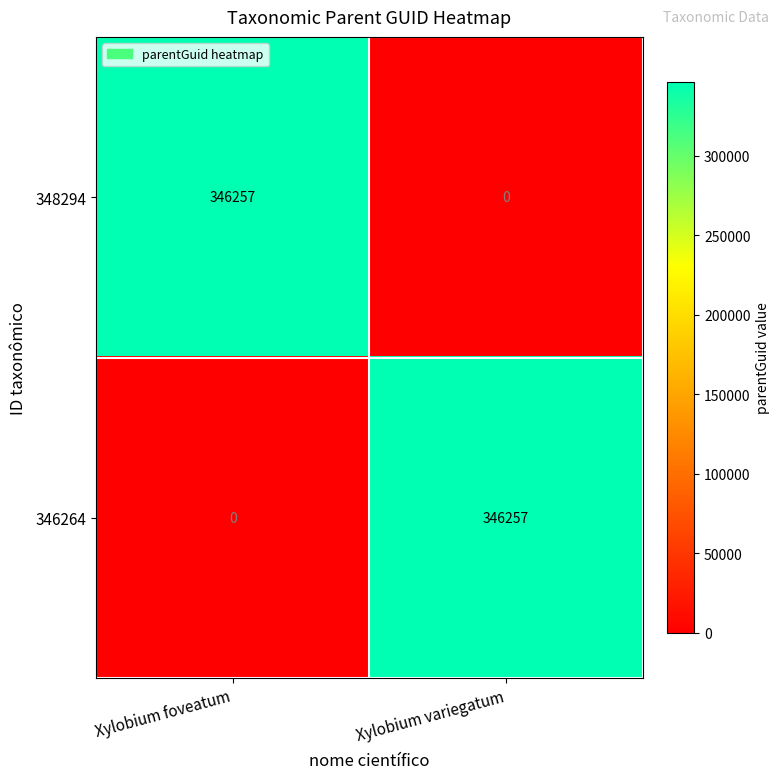

What is the difference between the highest and lowest values at Xylobium variegatum?

346257